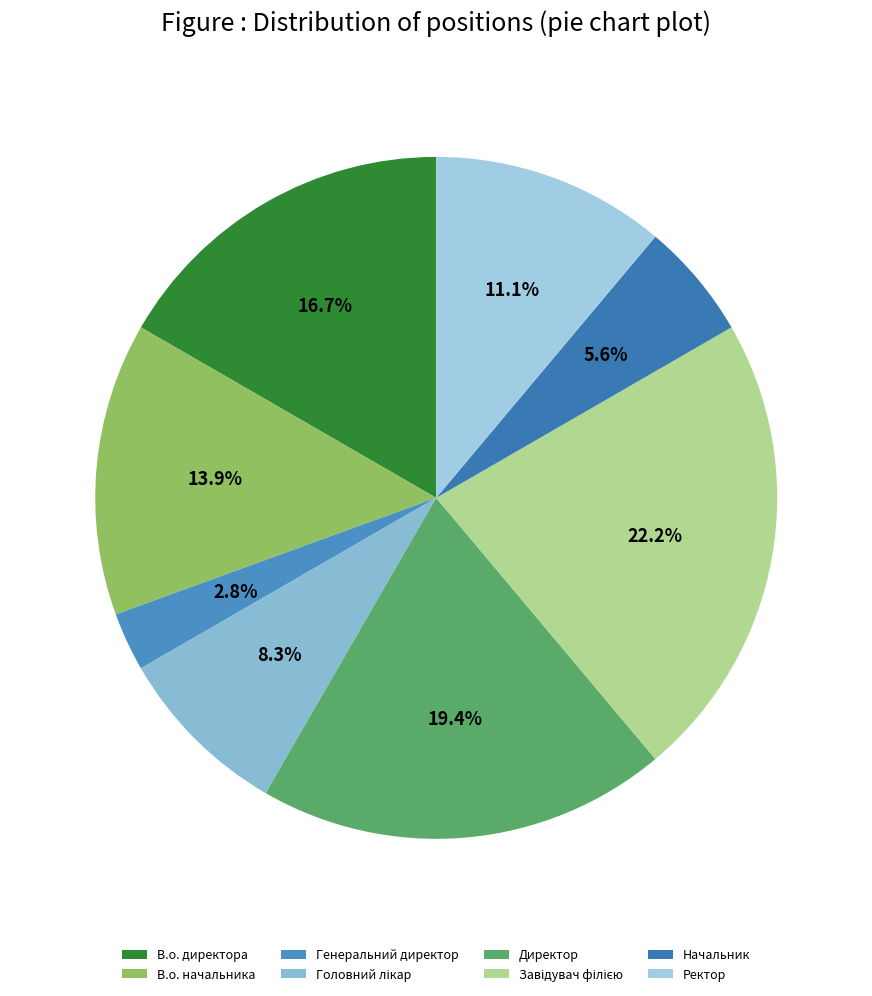

What percentage do В.о. начальника and Генеральний директор together represent?

16.7%